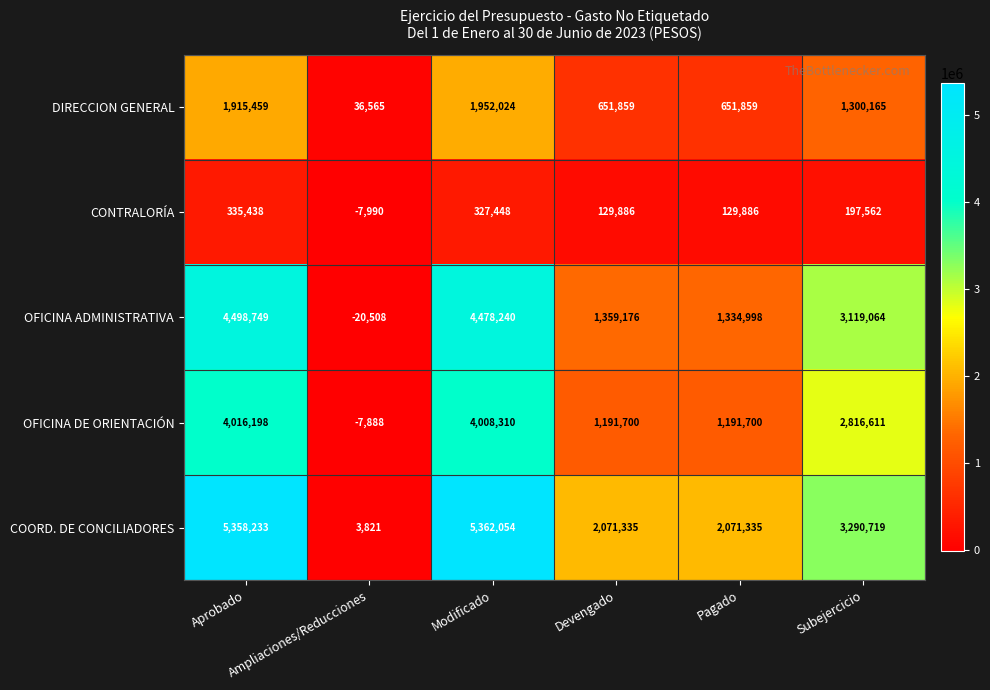

Which series has the largest total across all categories?

COORD. DE CONCILIADORES